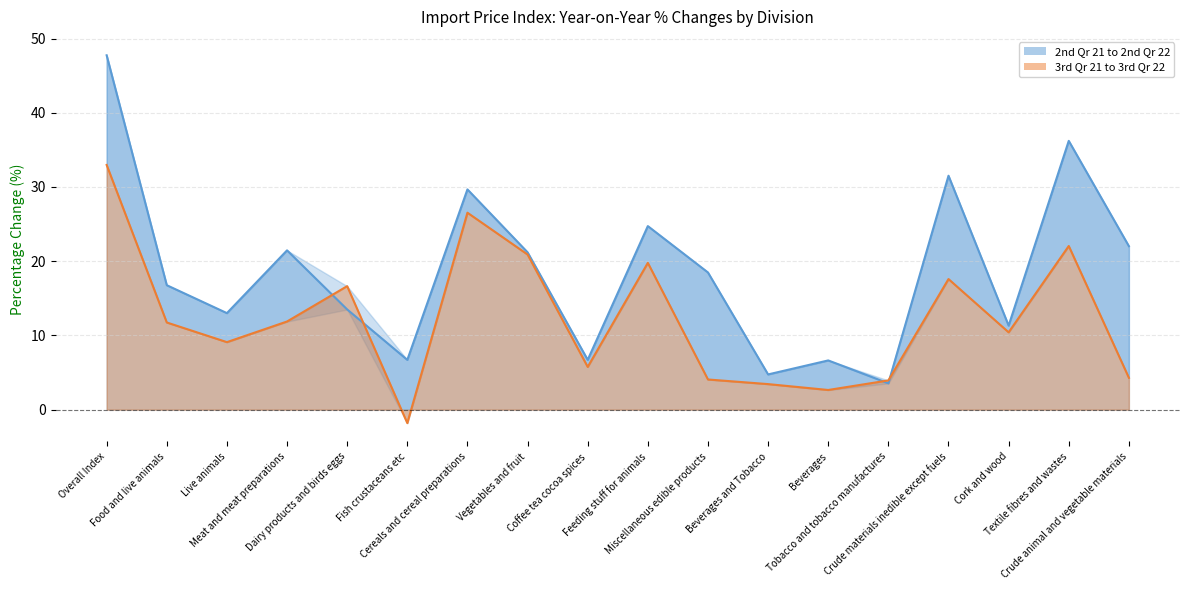

What is the approximate value of 3rd Qr 21 to 3rd Qr 22 at Vegetables and fruit?

20.9